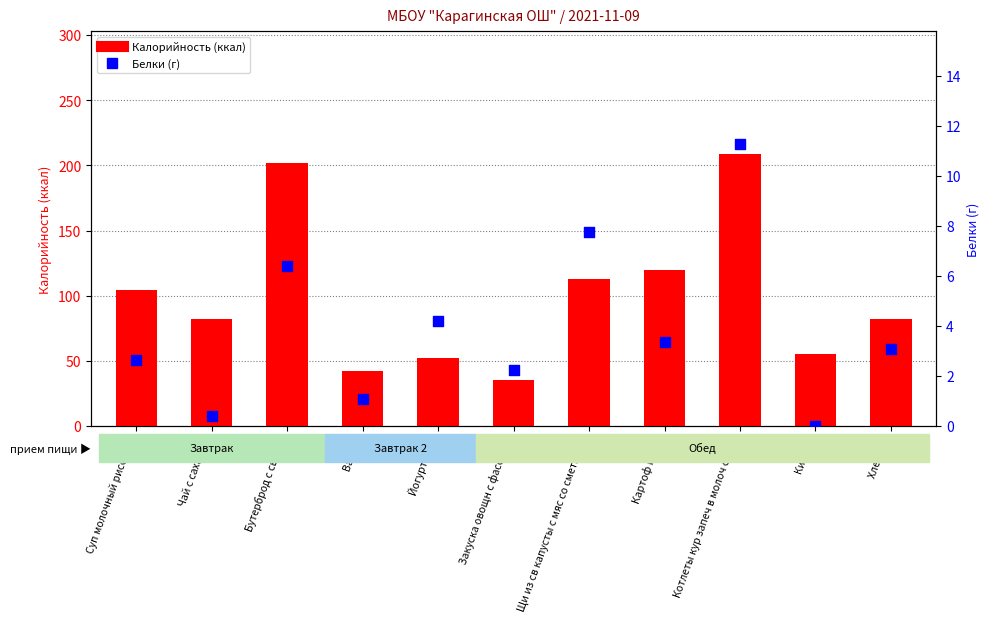

Is the value of Калорийность at Котлеты кур запеч в молоч соусе greater than the value of Белки (г) at Хлеб пш?

Yes